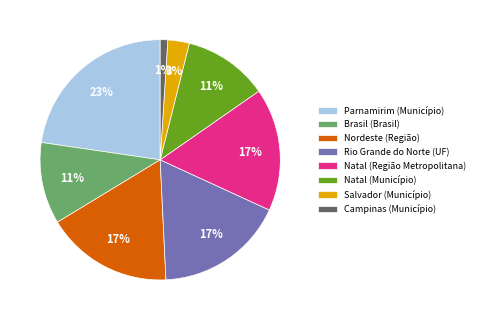

Is the sum of Natal (Município) and Rio Grande do Norte (UF) greater than half?

No